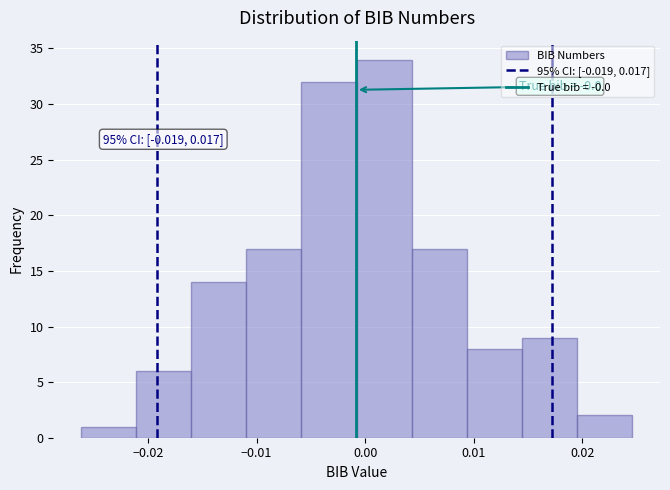

Over which range of the x-axis is the bar tallest?

-0.001 to 0.004